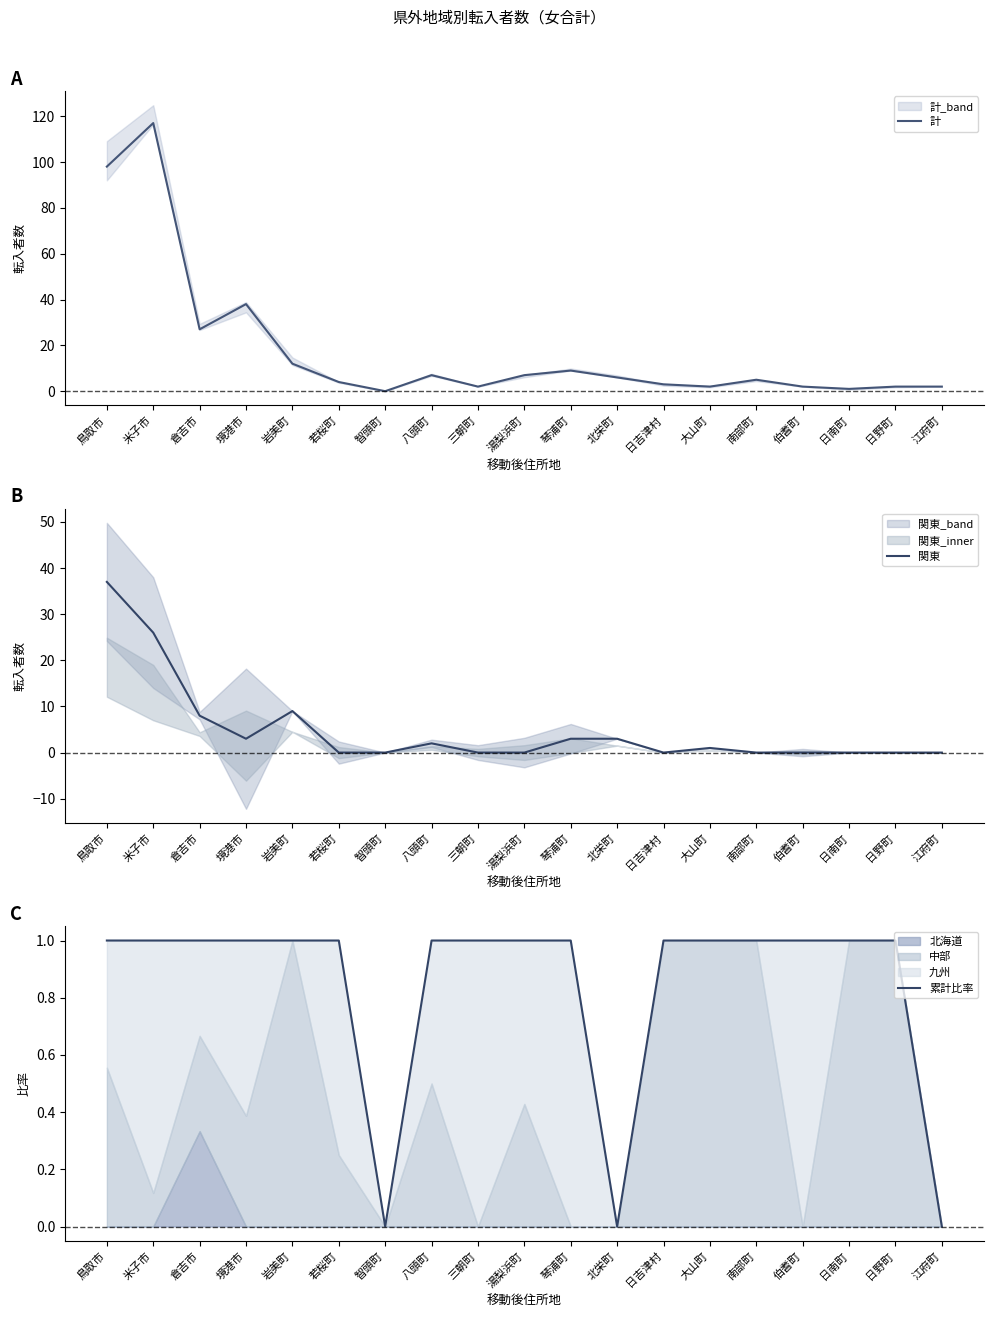

List the series in order of their overall mean, lowest first.

累計比率, 関東, 計